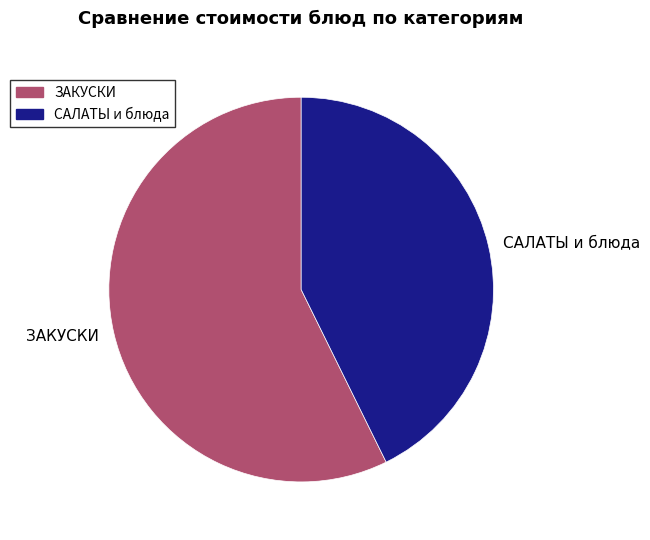

Between САЛАТЫ и блюда and ЗАКУСКИ, which is larger?

ЗАКУСКИ